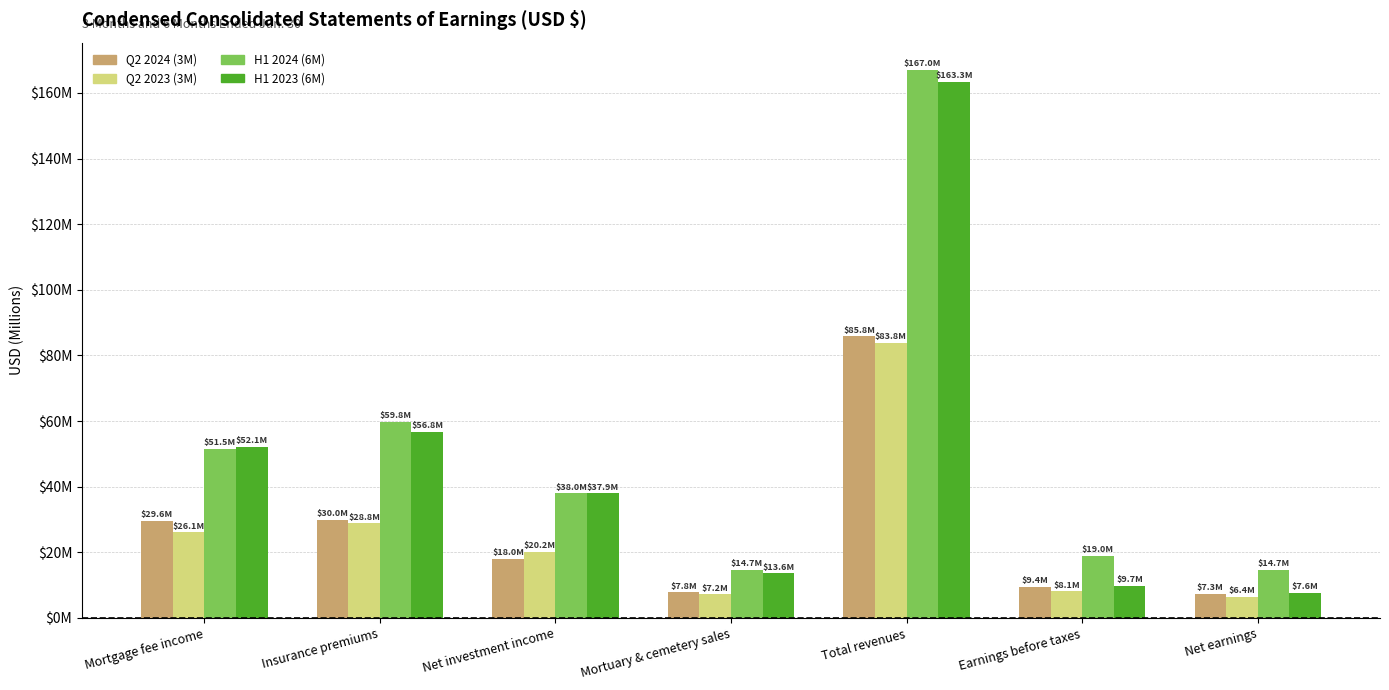

What are all the series names shown in the legend?

Q2 2024 (3M), Q2 2023 (3M), H1 2024 (6M), H1 2023 (6M)